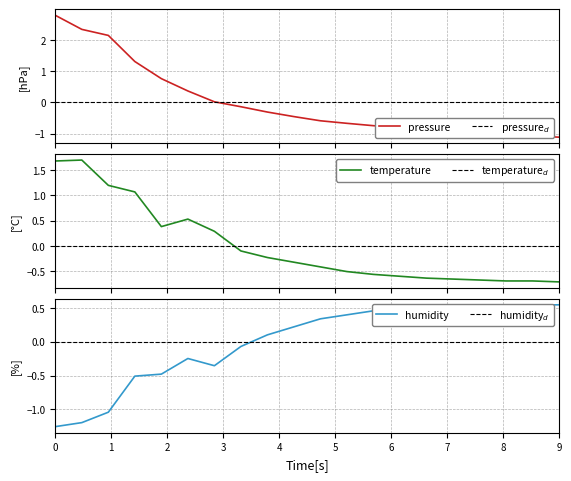

Reading right to left, transcribe all the data shown in this chart.

pressure: -1.1	-1.1	-1.0	-1.0	-0.9	-0.9	-0.8	-0.7	-0.7	-0.6	-0.5	-0.3	-0.1	0.0	0.4	0.8	1.3	2.1	2.3	2.8
temperature: -0.7	-0.7	-0.7	-0.7	-0.7	-0.6	-0.6	-0.6	-0.5	-0.4	-0.3	-0.2	-0.1	0.3	0.5	0.4	1.1	1.2	1.7	1.7
humidity: 0.5	0.5	0.5	0.5	0.5	0.5	0.5	0.5	0.4	0.3	0.2	0.1	-0.1	-0.4	-0.2	-0.5	-0.5	-1.0	-1.2	-1.3